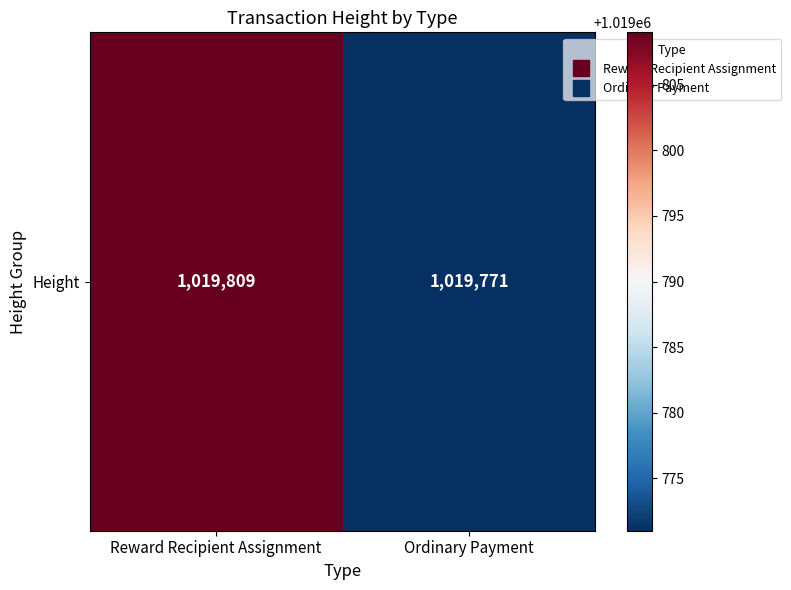

Between Reward Recipient Assignment and Ordinary Payment, which is larger?

Reward Recipient Assignment